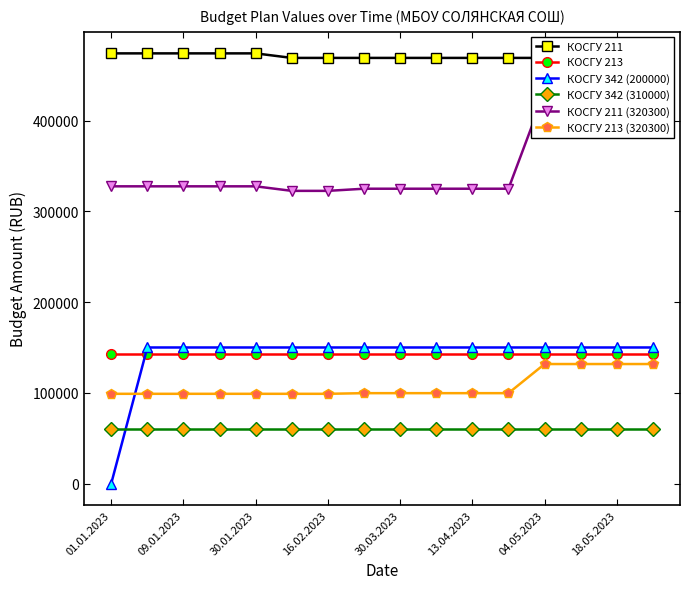

What value does the КОСГУ 213 (320300) series have at 9?

99653.1